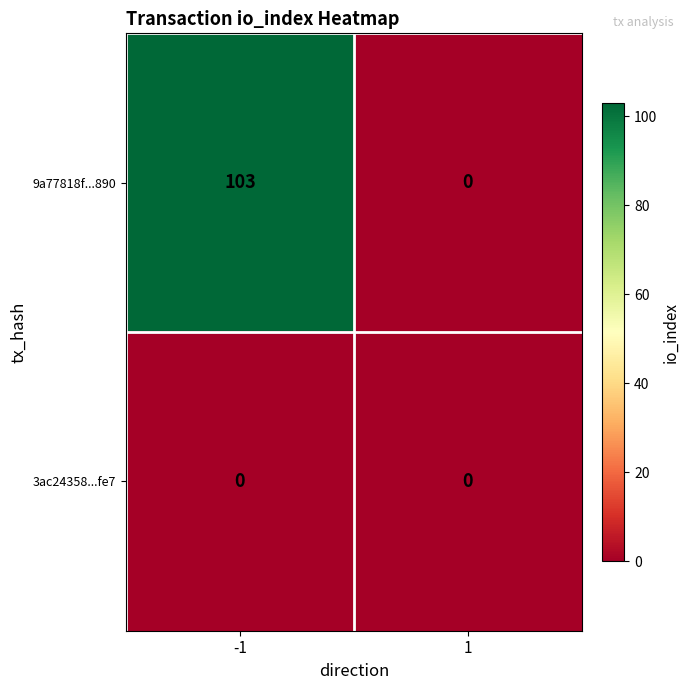

What is the difference between the highest and lowest values at -1?

103